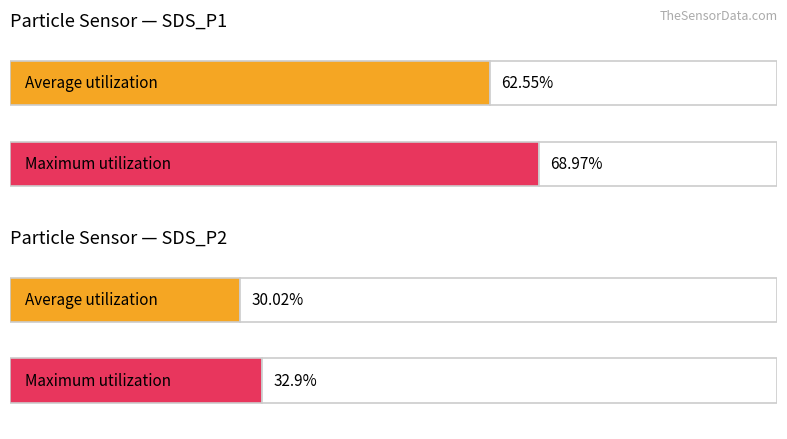

Are the bars horizontal?

Yes